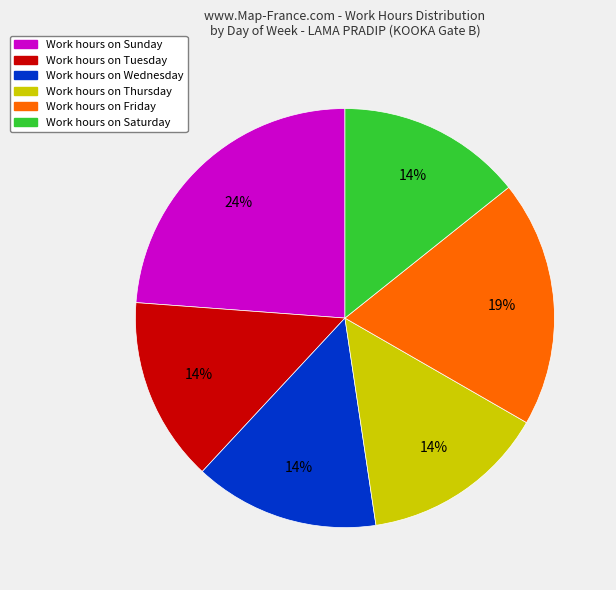

To the nearest percent, what is the difference between the largest and smallest slice percentages?

10%